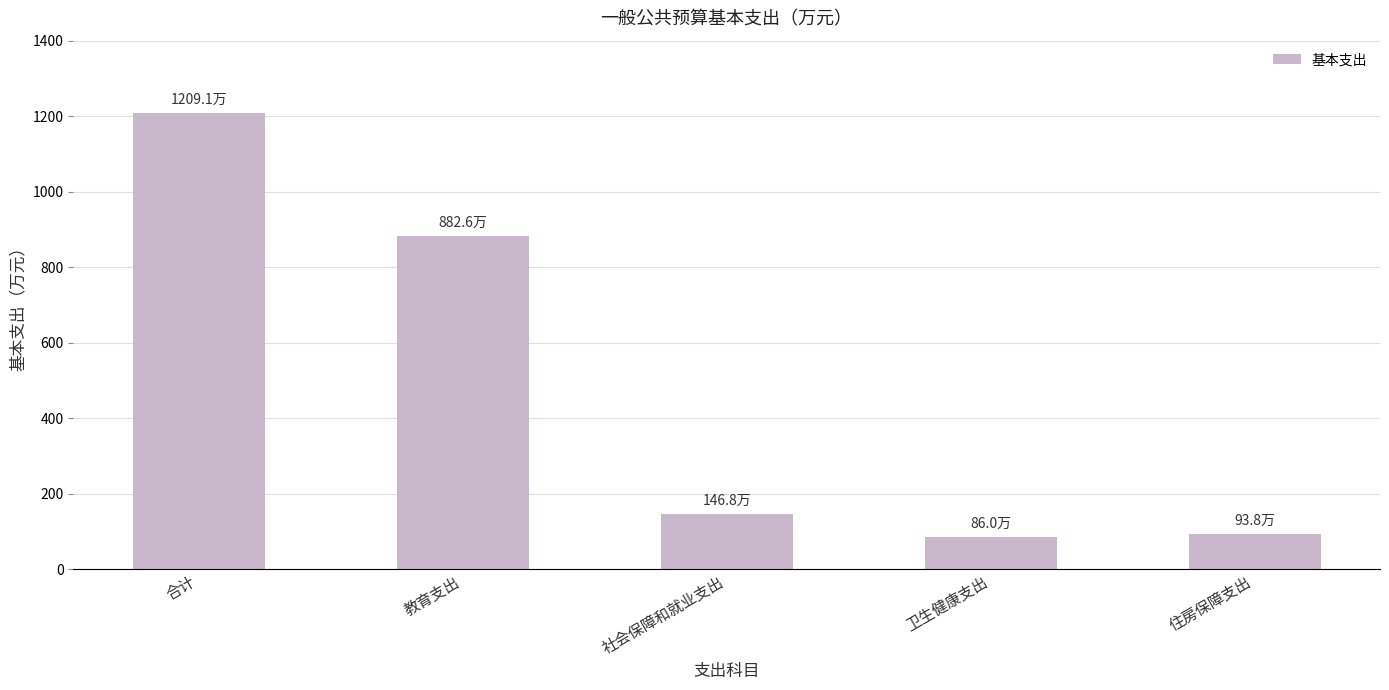

Does the chart contain stacked bars?

No